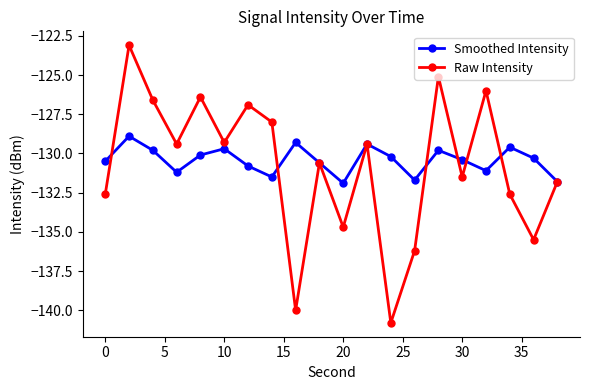

What is the value of the Smoothed Intensity point at the 3rd from the left?

-129.8